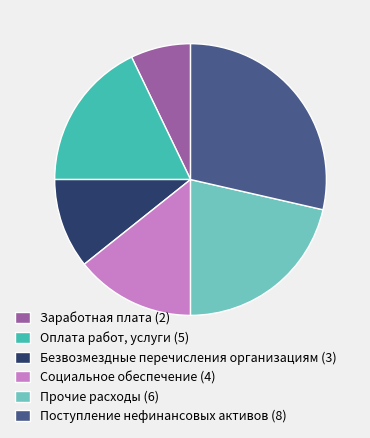

The Социальное обеспечение (4) slice represents 20% of the pie. True or false?

False